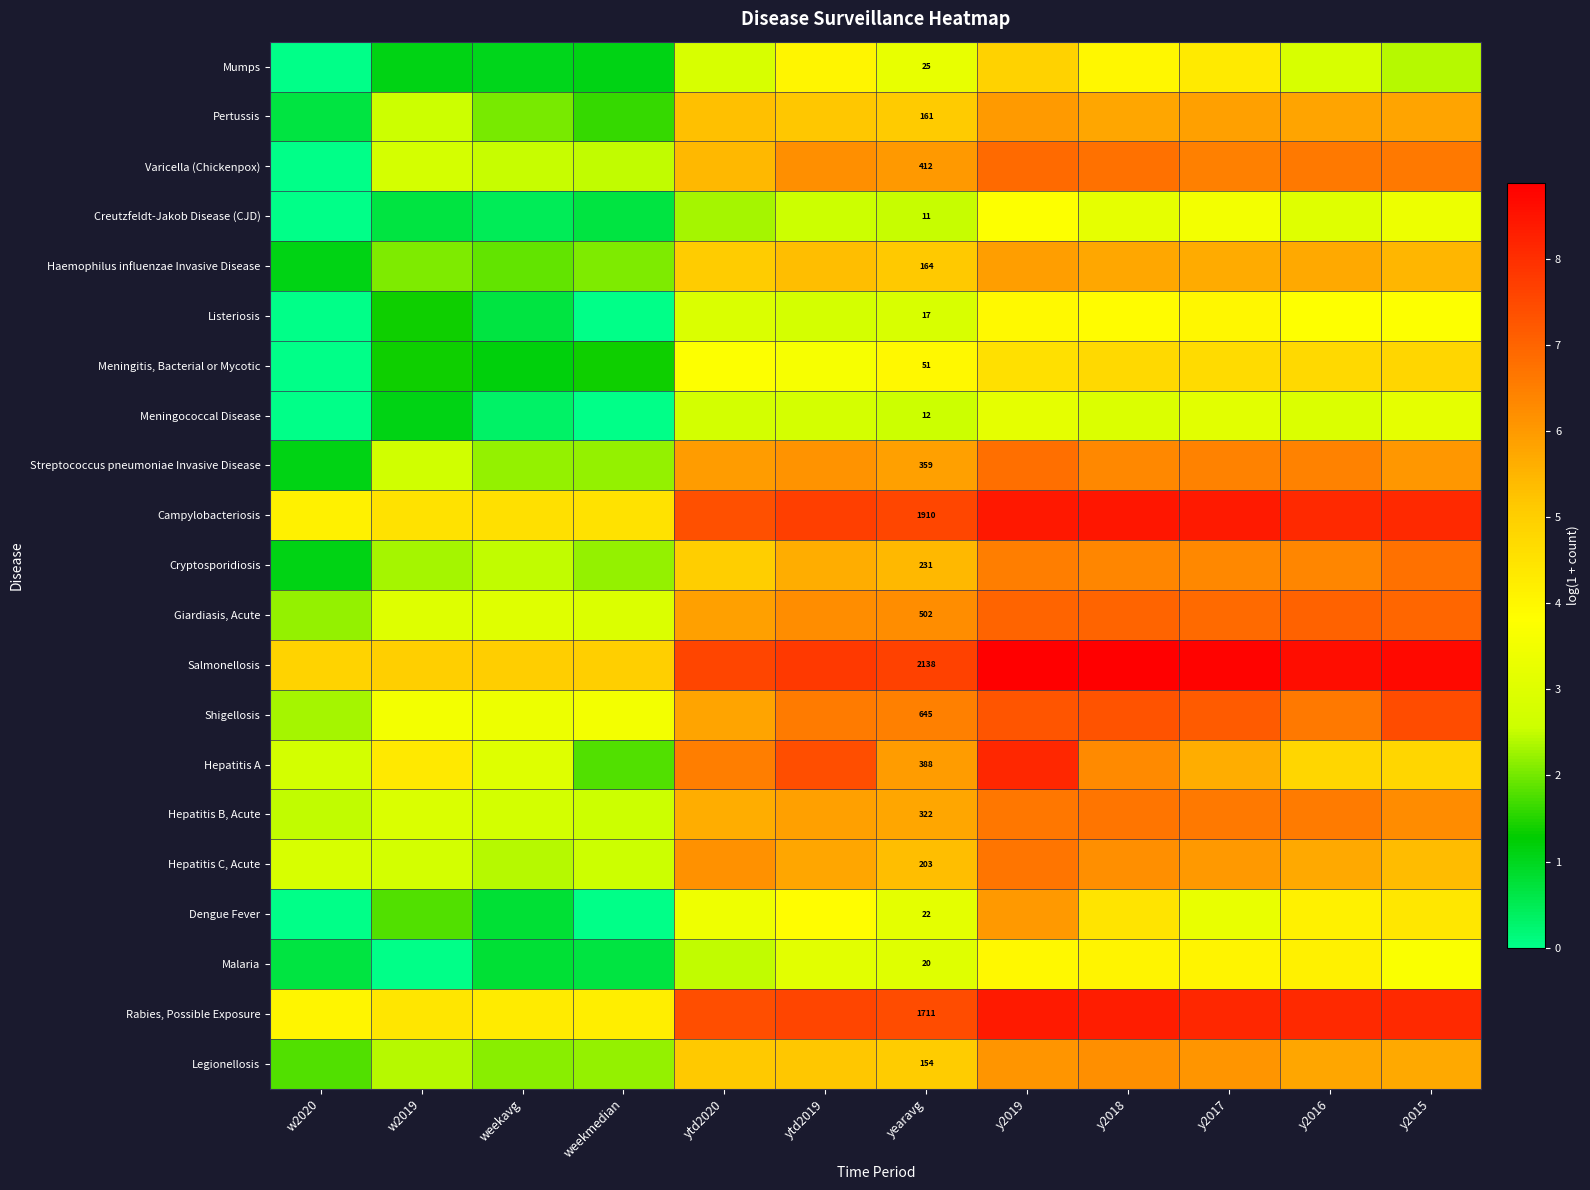

What is the total value across all series at w2020?

32.1